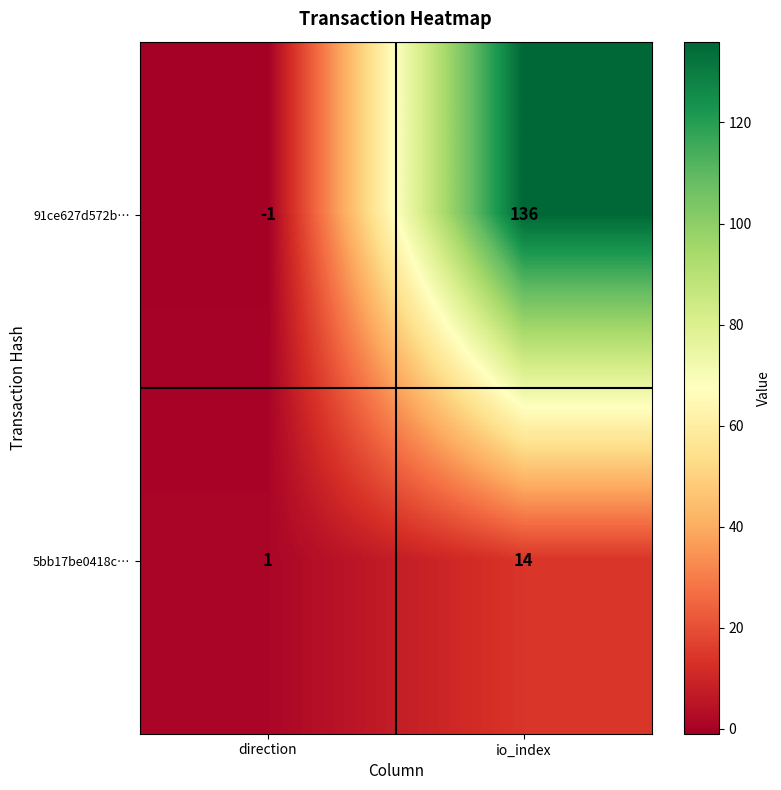

What is the difference between the 5bb17be0418c… values at io_index and direction?

13